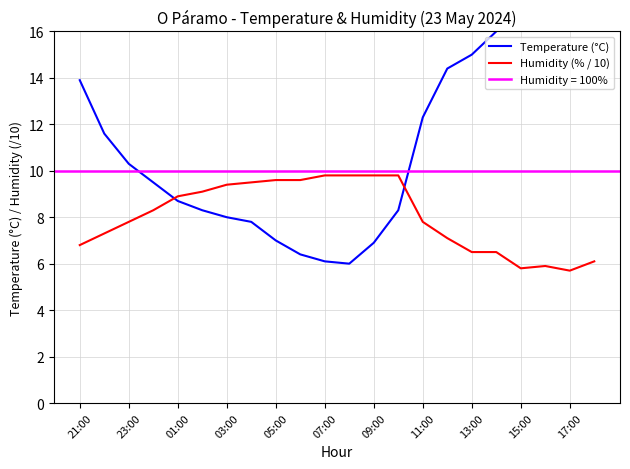

The value of Humidity (% / 10) at 01:00 is 8.9. True or false?

True